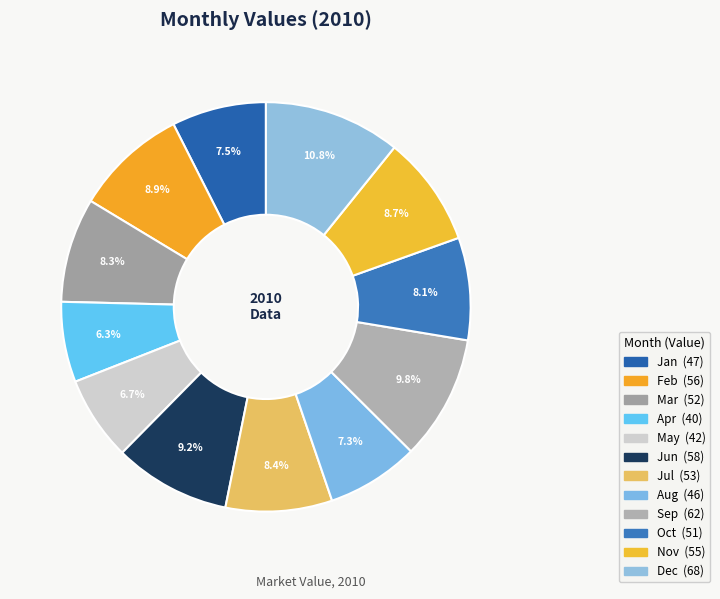

To the nearest percent, what is the difference between the largest and smallest slice percentages?

4%